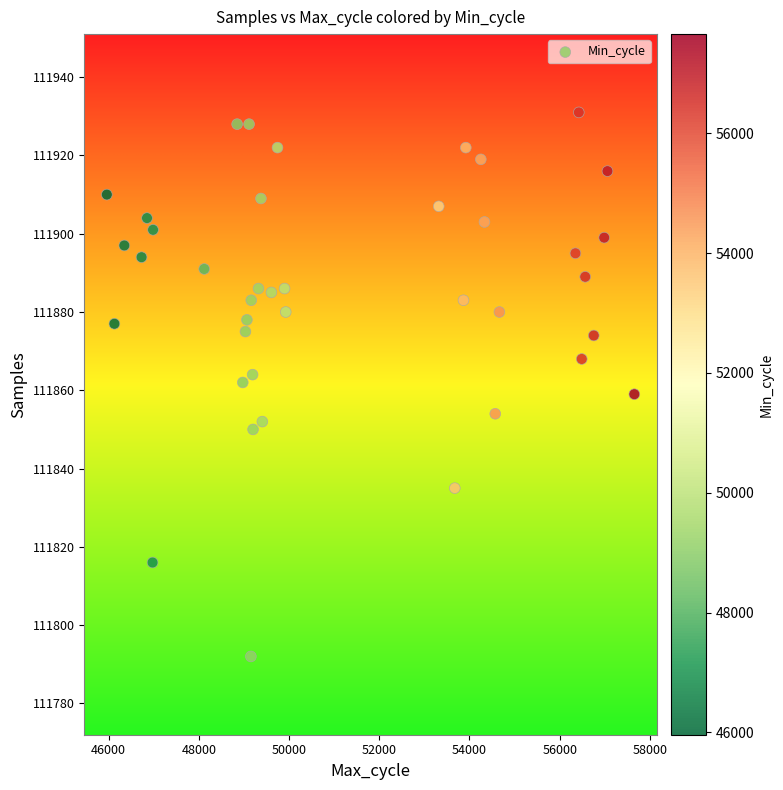

What is the range of X values (max minus min)?

11696